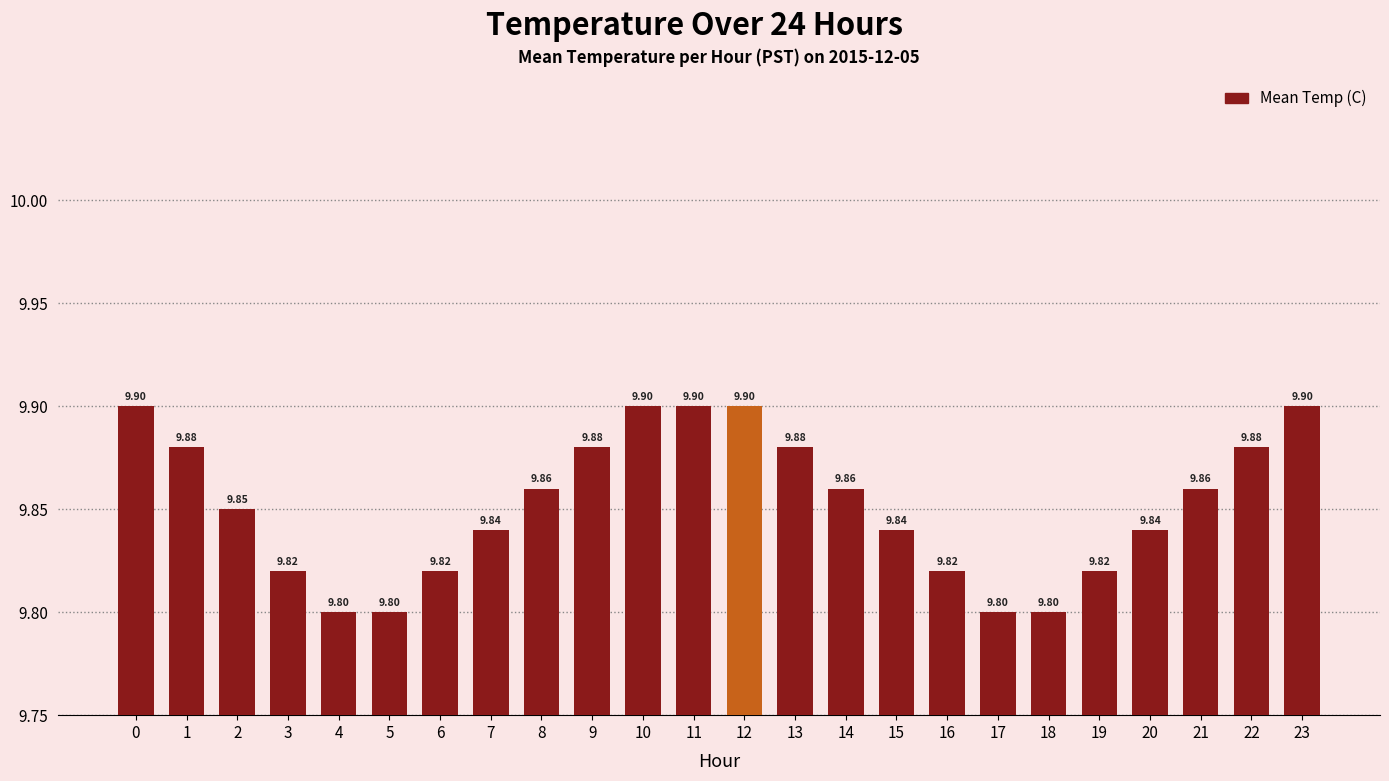

Does the chart contain any negative values?

No